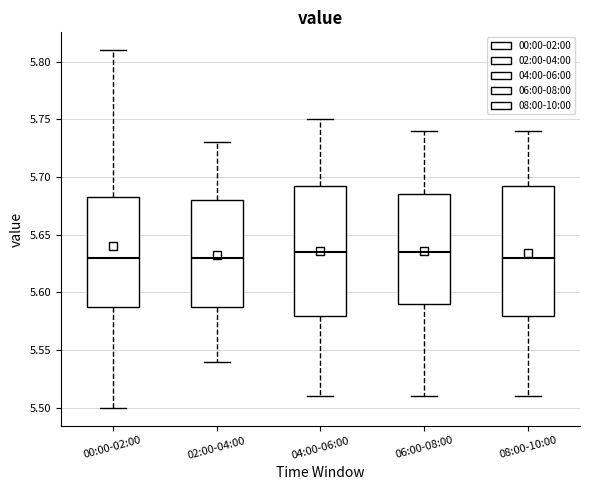

Where does the upper whisker of the box for 06:00-08:00 end on the y-axis? The values are not printed on the chart, so give them approximately, as read against the axis.

5.740